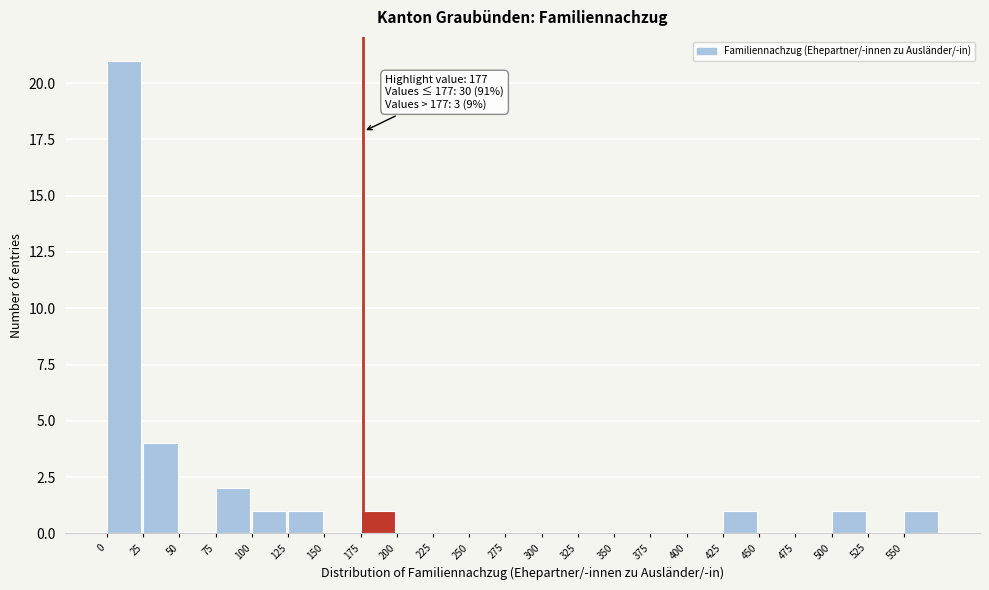

Which range on the x-axis has the tallest bar?

0 to 25